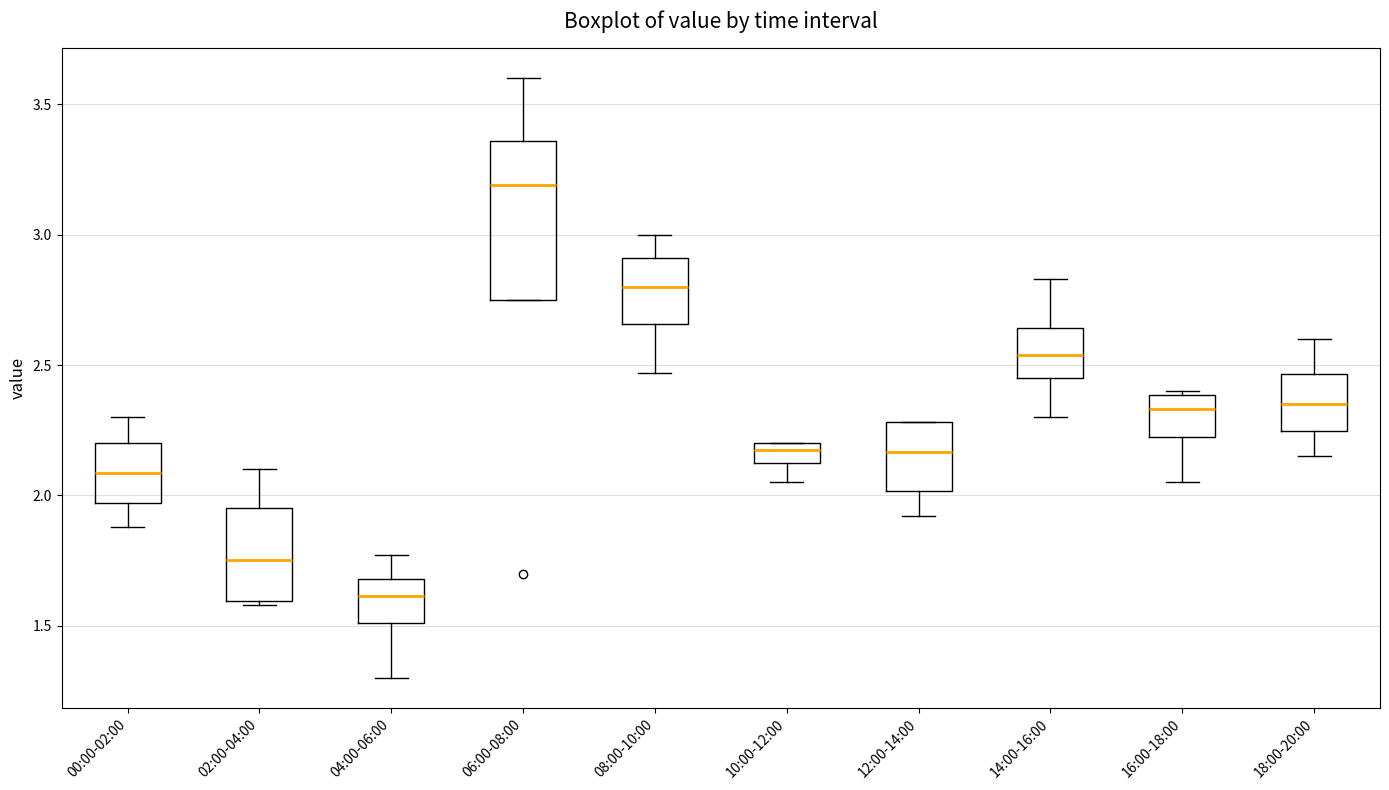

Which box has the lowest median line?

04:00-06:00